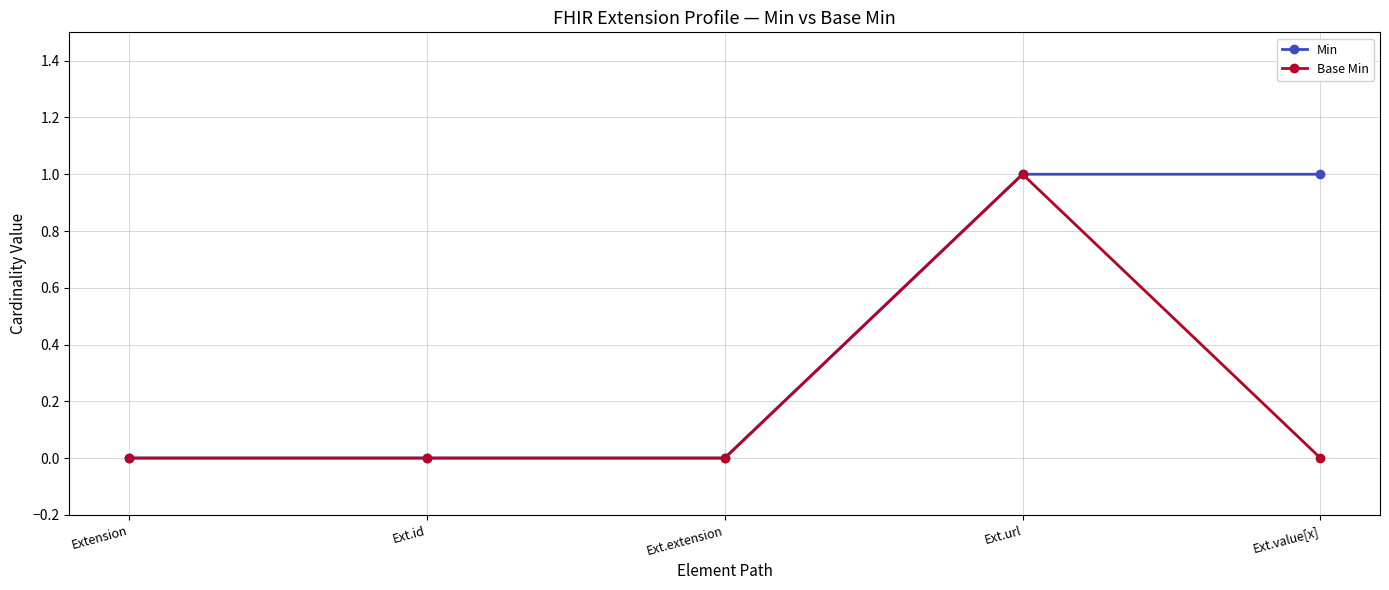

What position from the left is Ext.id?

2